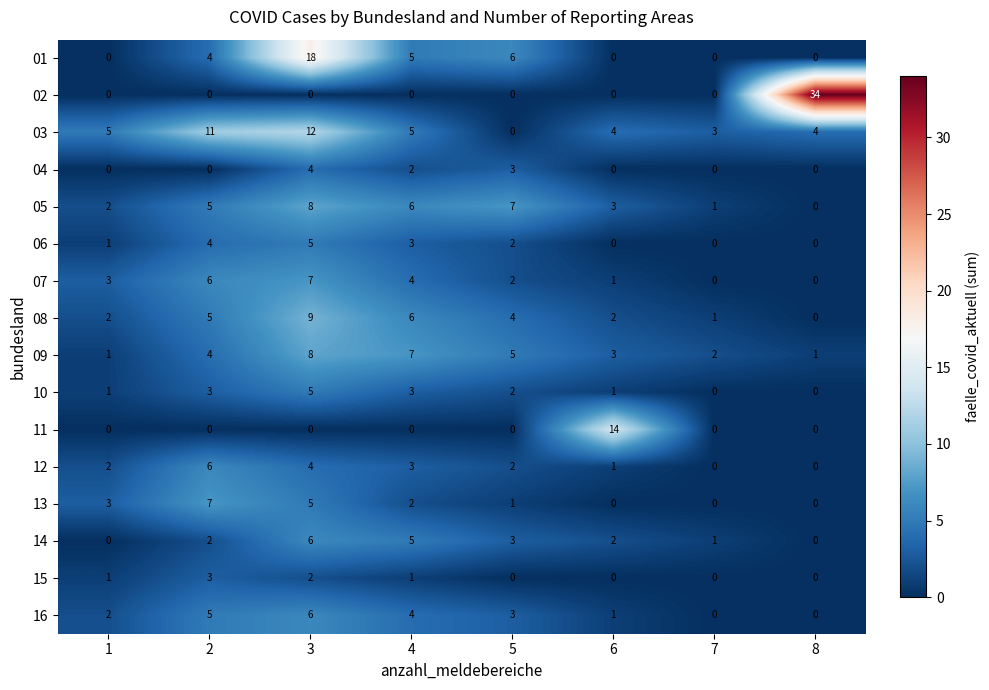

Where is 12 nearest to the value 3?

4